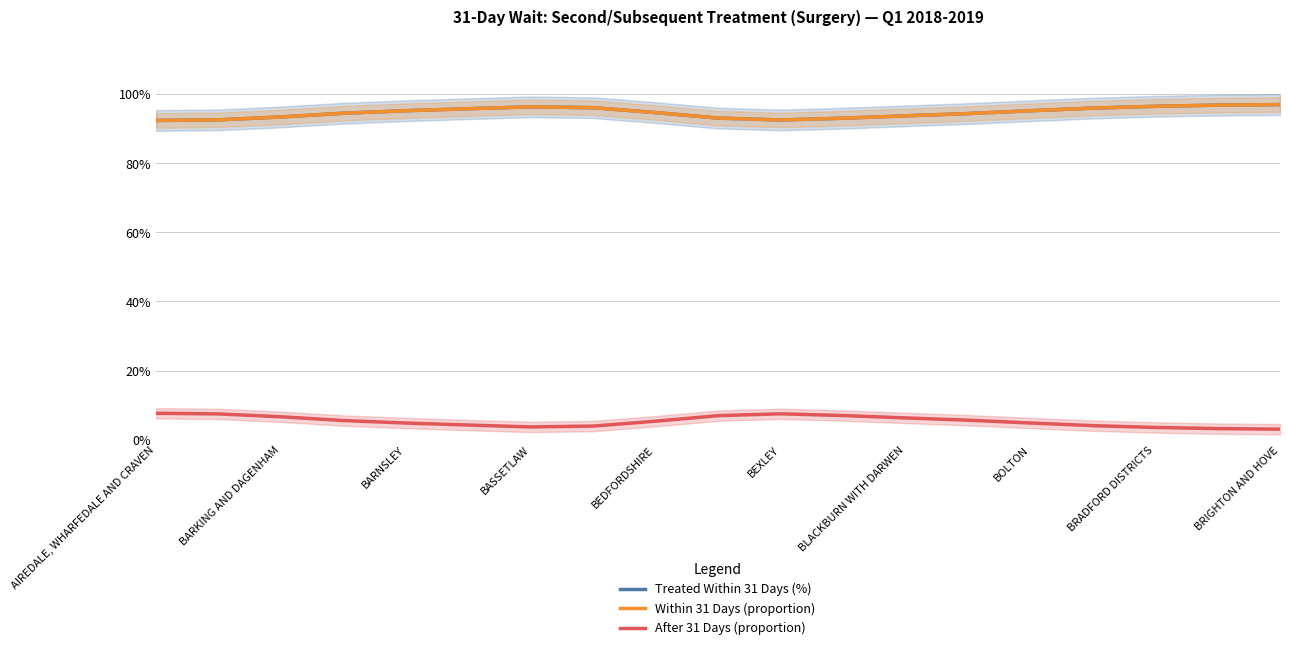

Count the number of categories in the chart.

19